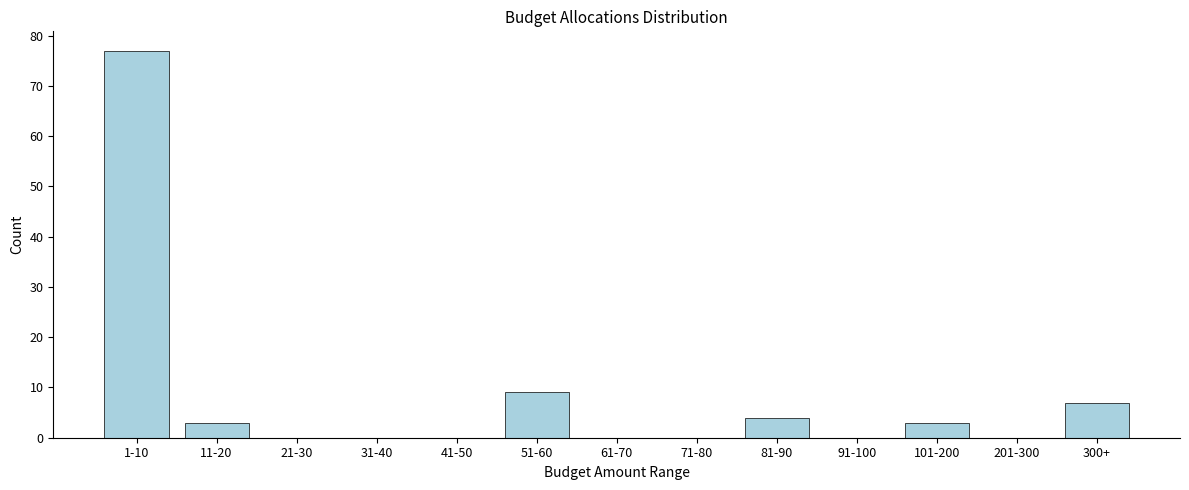

Reading right to left, extract all data points from this chart.

300+=7	201-300=0	101-200=3	91-100=0	81-90=4	71-80=0	61-70=0	51-60=9	41-50=0	31-40=0	21-30=0	11-20=3	1-10=77